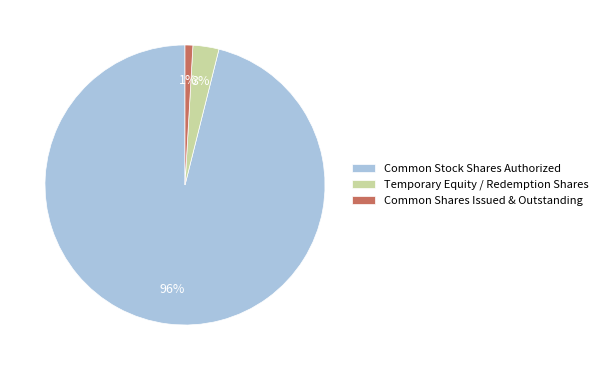

Rank the categories by value from highest to lowest.

Common Stock Shares Authorized, Temporary Equity / Redemption Shares, Common Shares Issued & Outstanding